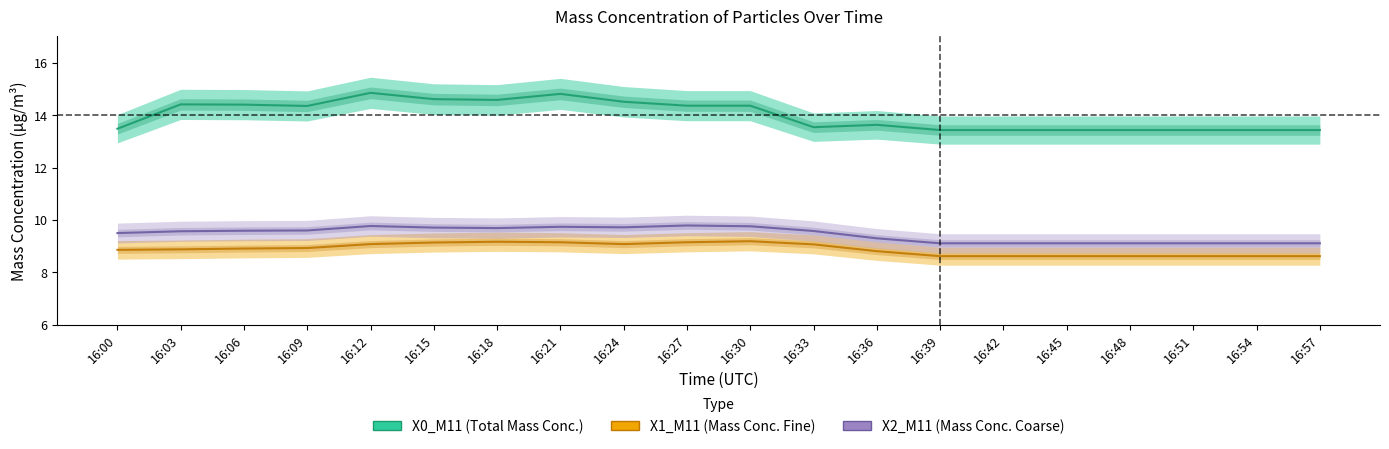

True or false: X0_M11 has more than 1 interior local peaks.

True